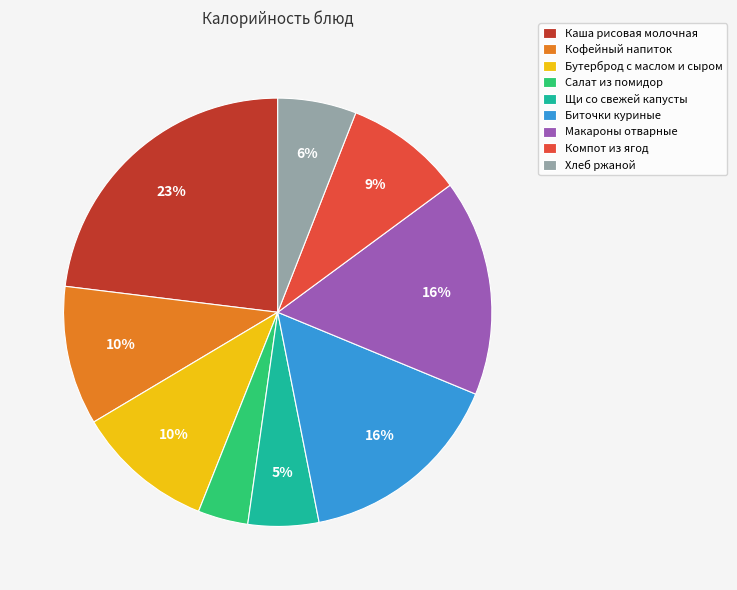

Between Салат из помидор and Бутерброд с маслом и сыром, which is larger?

Бутерброд с маслом и сыром